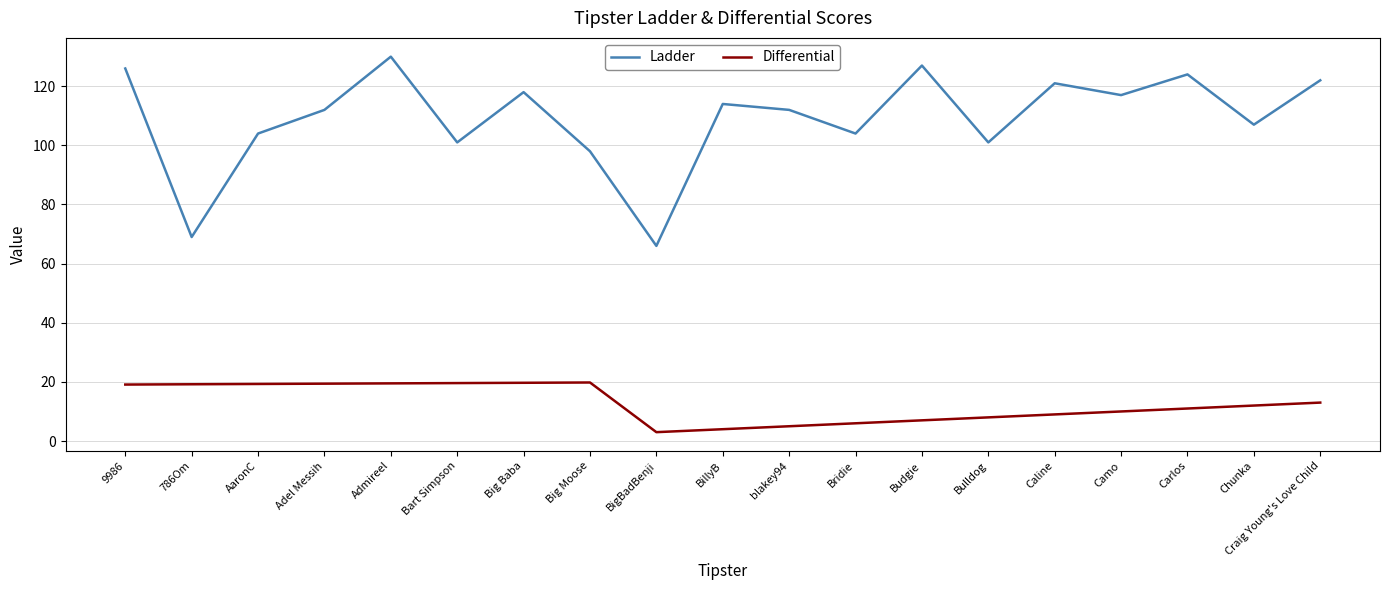

What is the spread (max minus min) of values at Bulldog?

93.0